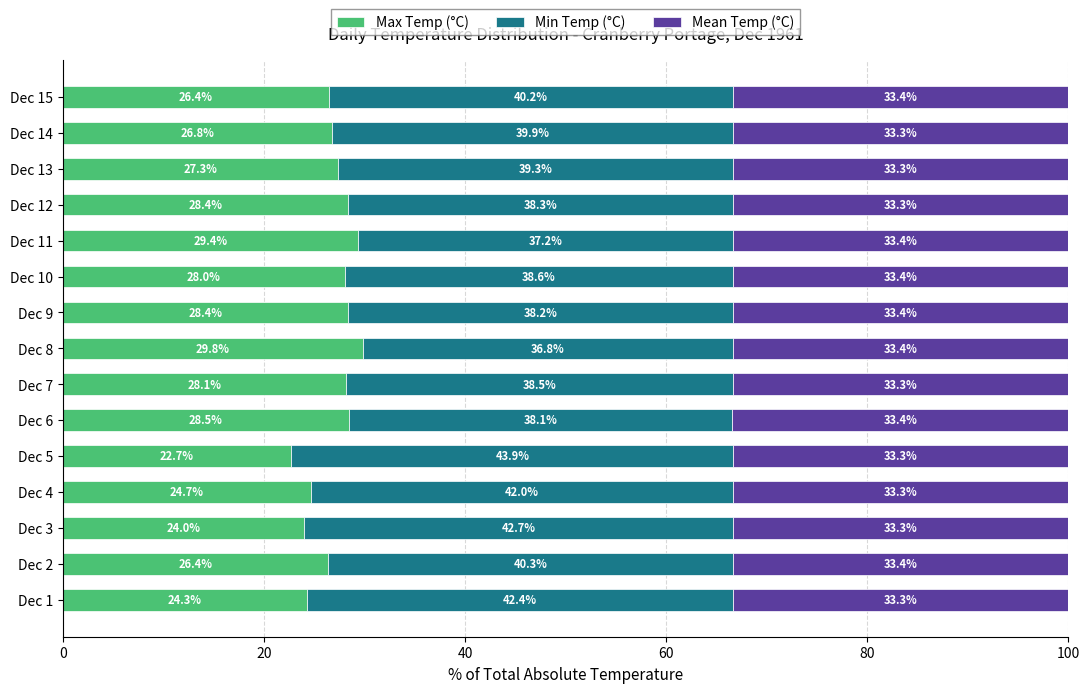

What is the sum of all Max Temp (°C) values?

403.2